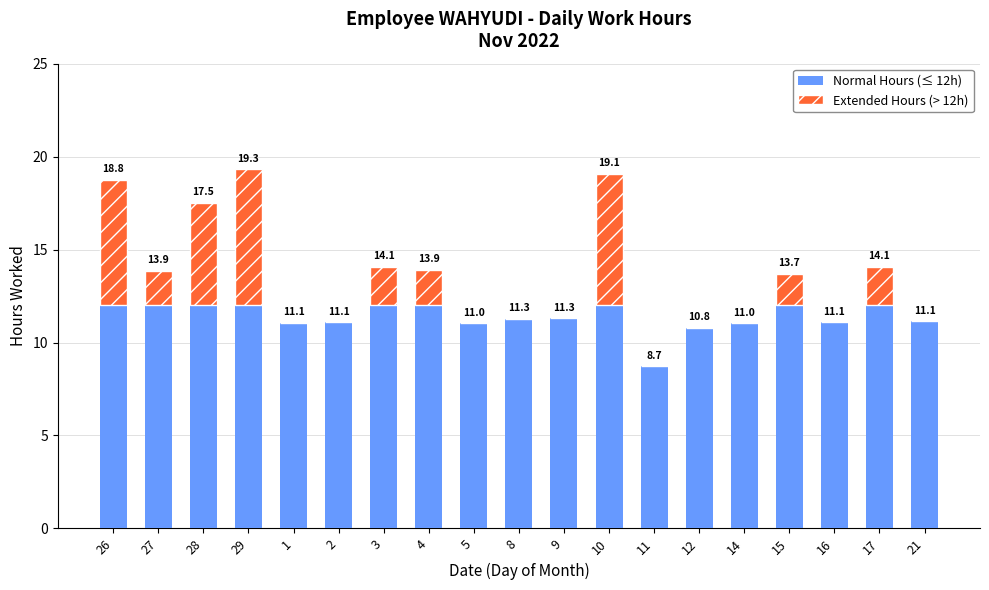

At which category is the sum across all series the highest?

29